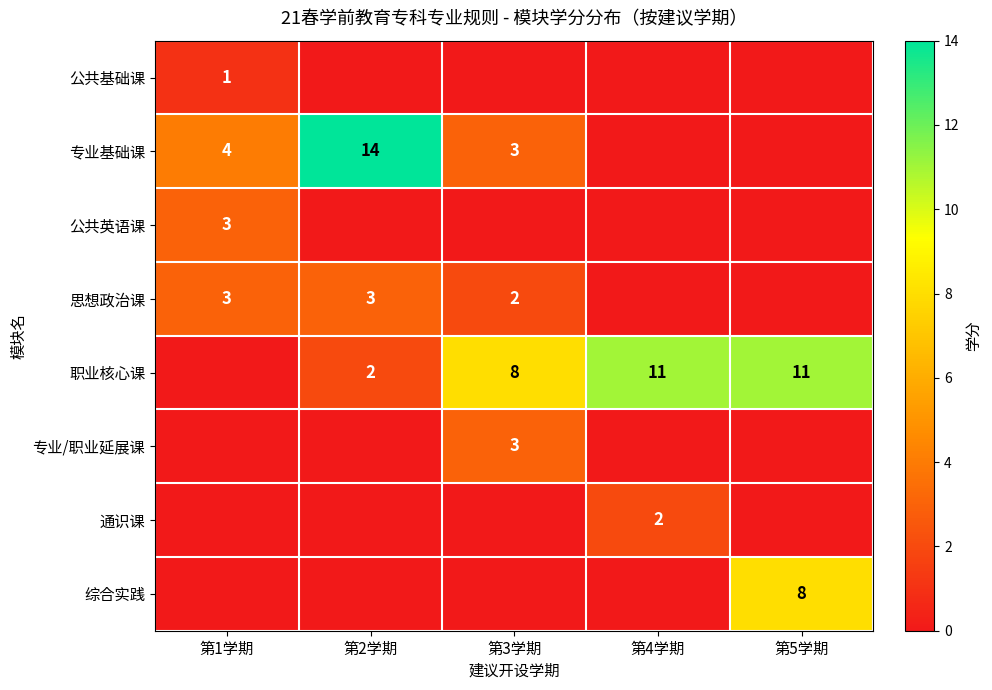

At which category does the chart reach its peak across all series?

第2学期